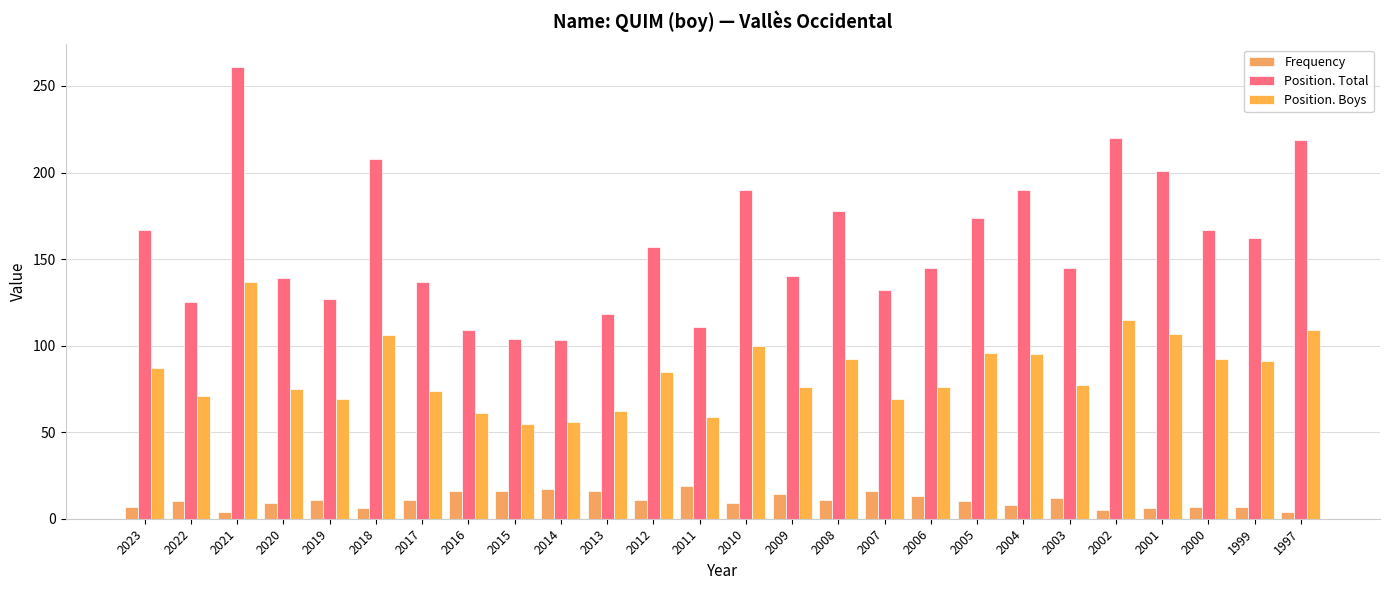

Where is Position. Boys nearest to the value 96?

2005